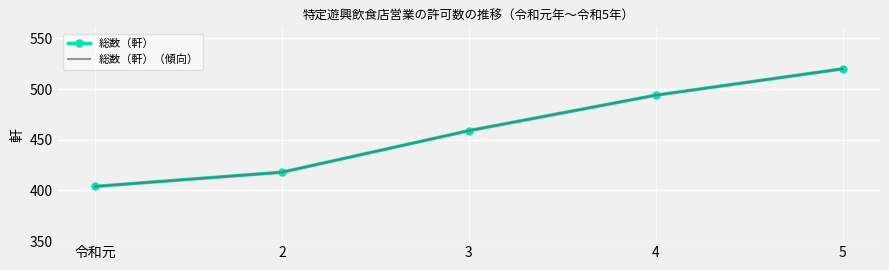

Between 令和元 and 2, which series saw the biggest shift?

総数（軒）